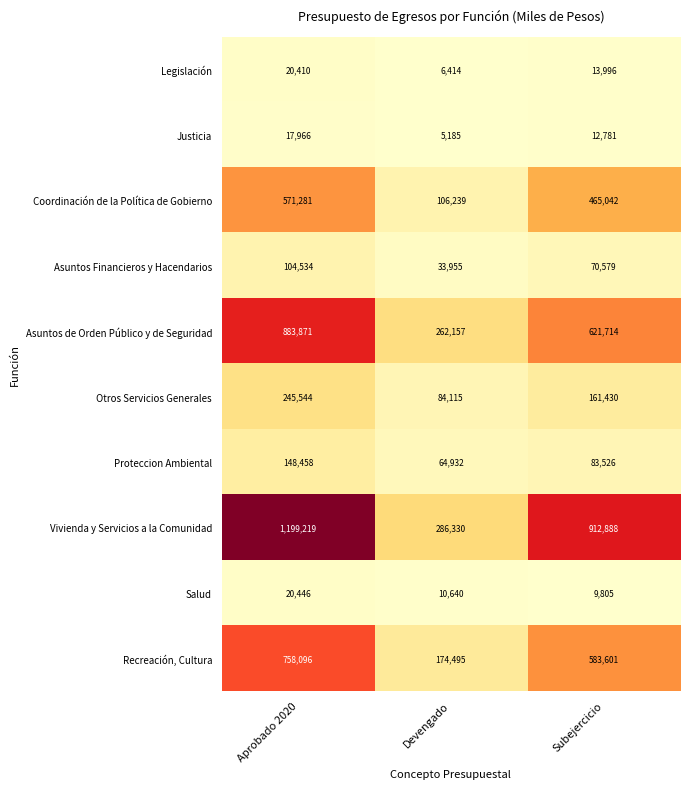

Is it true that Coordinación de la Política de Gobierno equals 571281 at Aprobado 2020?

True